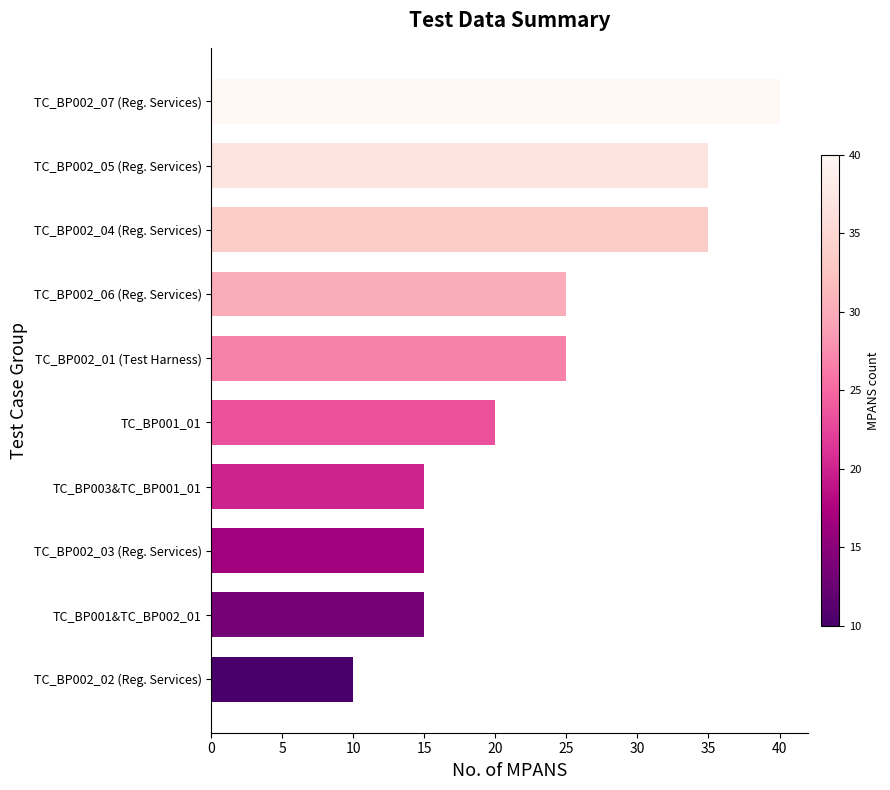

What is the change in value from TC_BP002_01 (Test Harness) to TC_BP002_05 (Reg. Services)?

+10